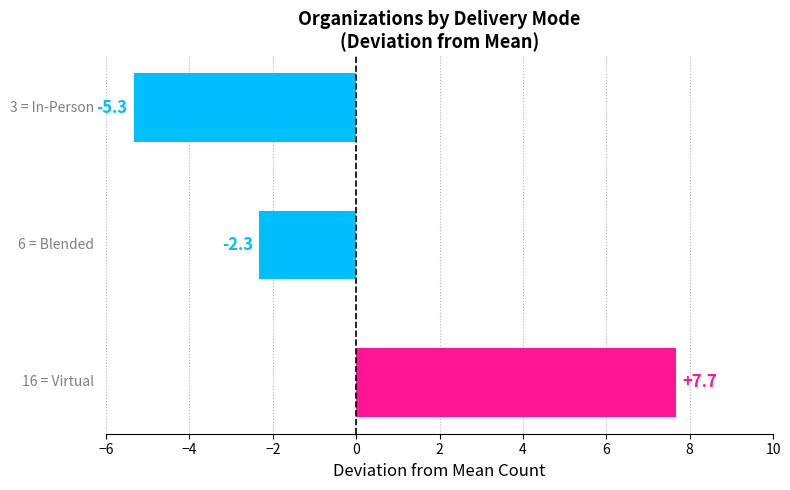

How many positive values are there?

1